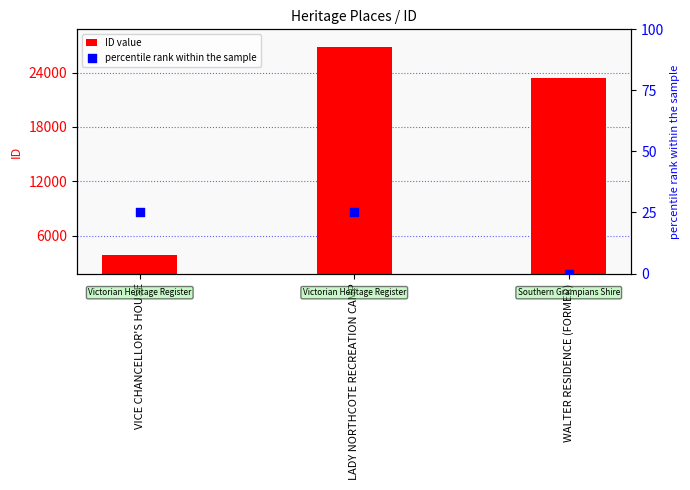

Is the value of percentile rank within the sample at LADY NORTHCOTE RECREATION CAMP greater than the value of ID value at LADY NORTHCOTE RECREATION CAMP?

No